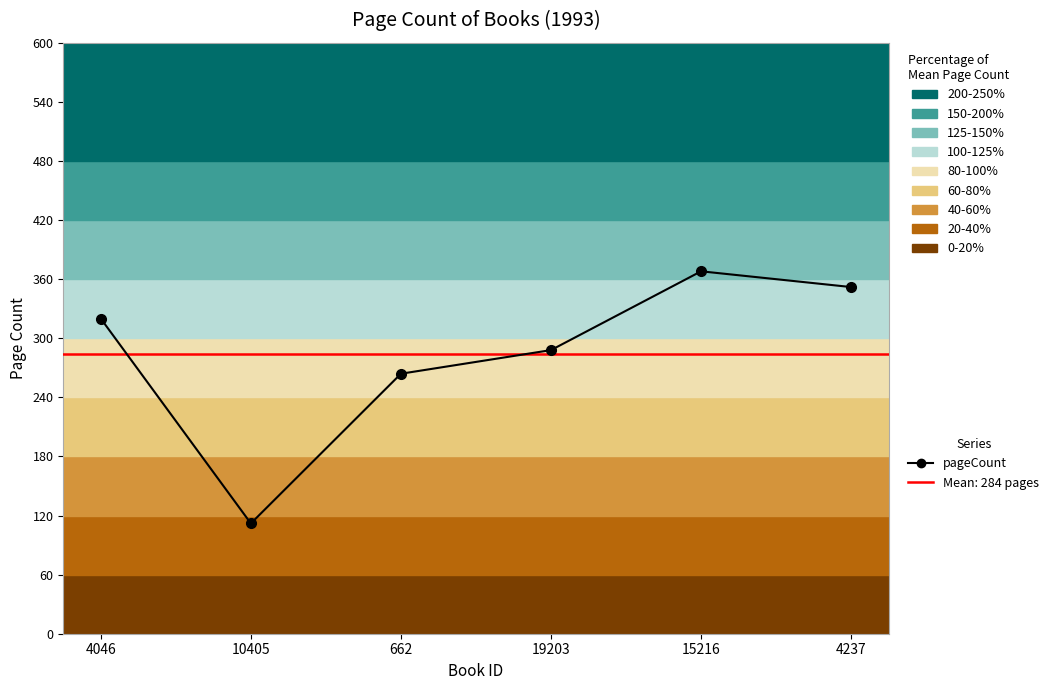

How many categories are shown in the chart?

6